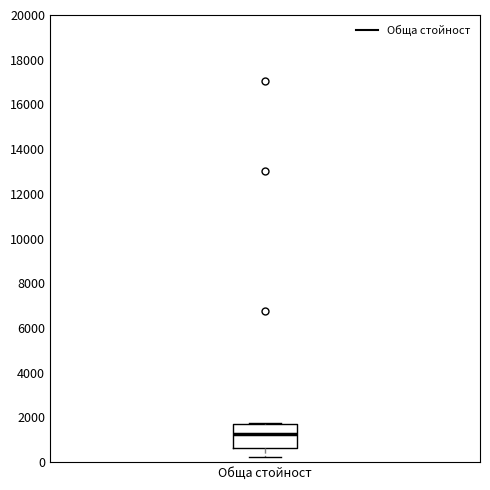

Read this box plot against the y-axis: the position of the median line, the range covered by the box, and the ends of both whiskers. The values are not printed on the chart, so give them approximately, as read against the axis.

median 1200, box 600 to 1800, whiskers 200 to 1800